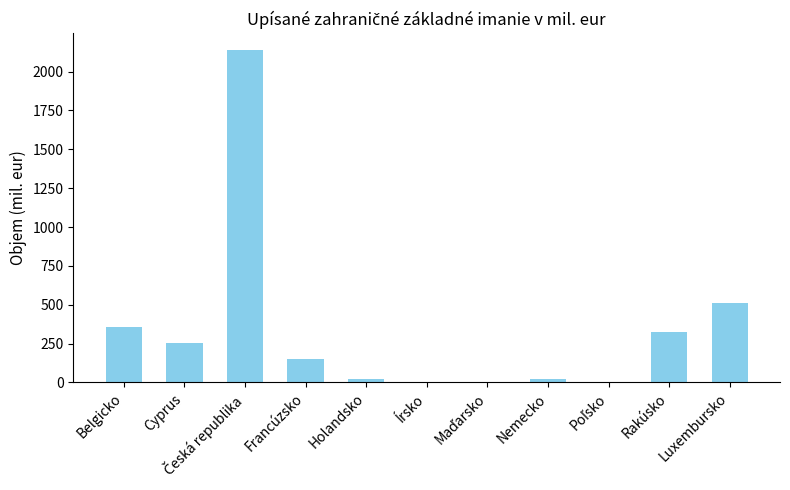

What is the change in value from Cyprus to Rakúsko?

+76.7